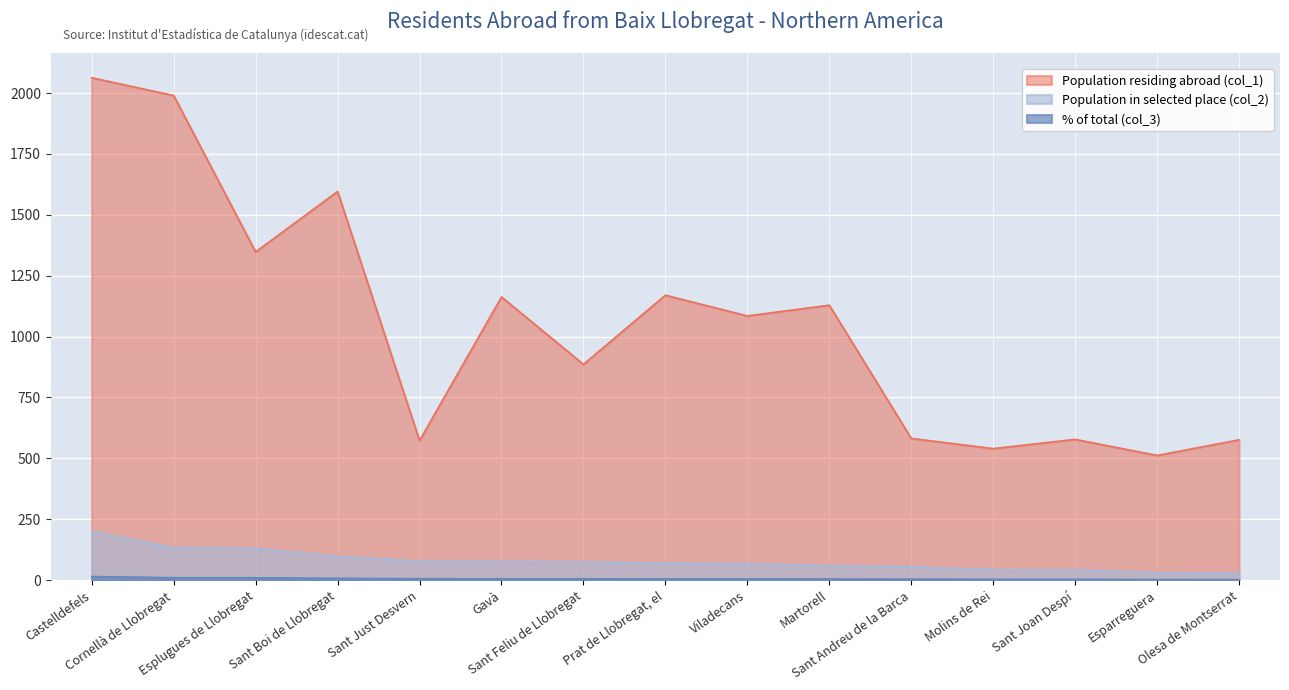

Rank the series by their maximum value, from lowest to highest.

% of total (col_3), Population in selected place (col_2), Population residing abroad (col_1)